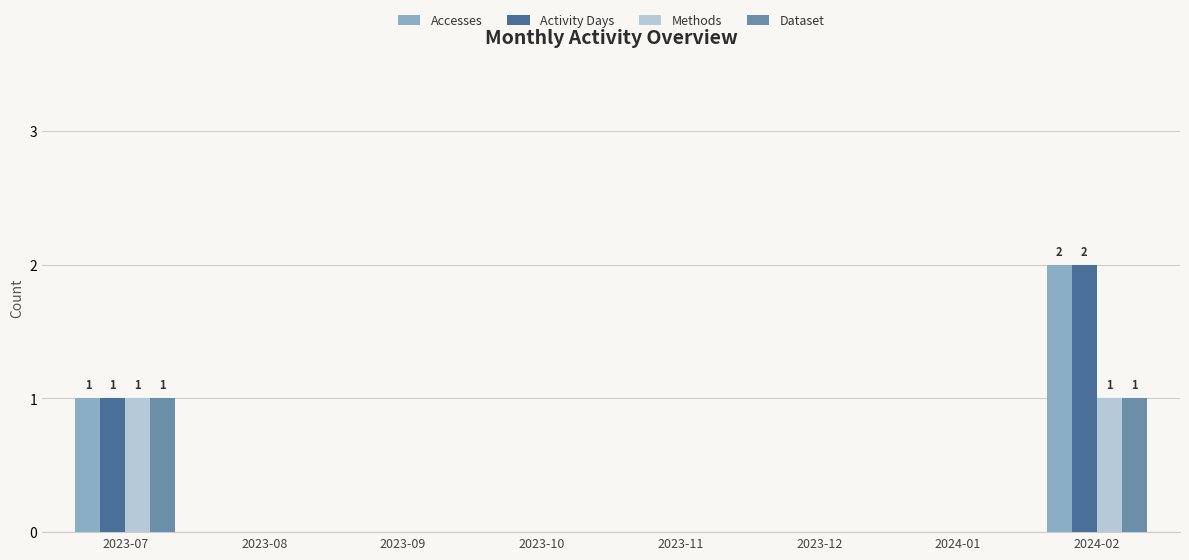

What are all the series names shown in the legend?

Accesses, Activity Days, Methods, Dataset